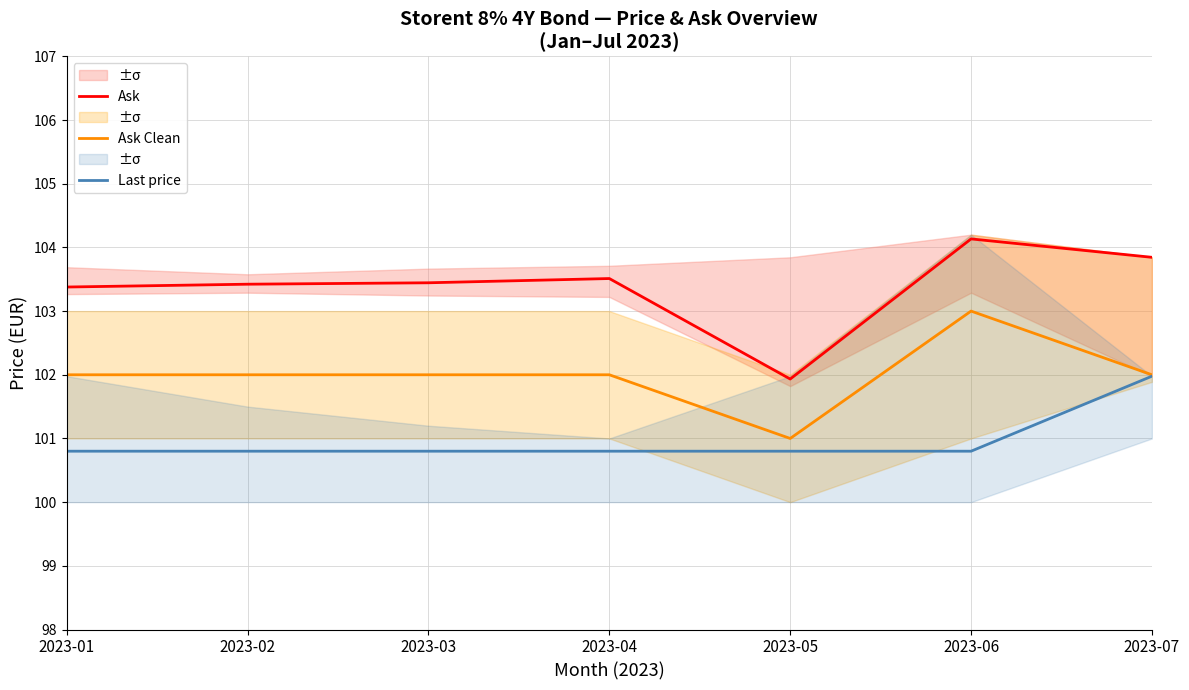

Which series has the largest range (max minus min)?

Ask